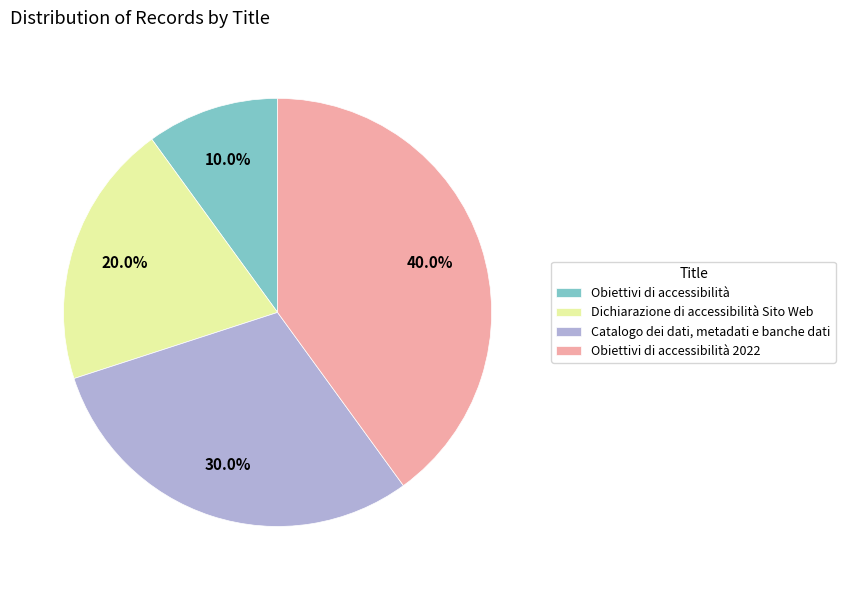

Which slice is the largest?

Obiettivi di accessibilità 2022